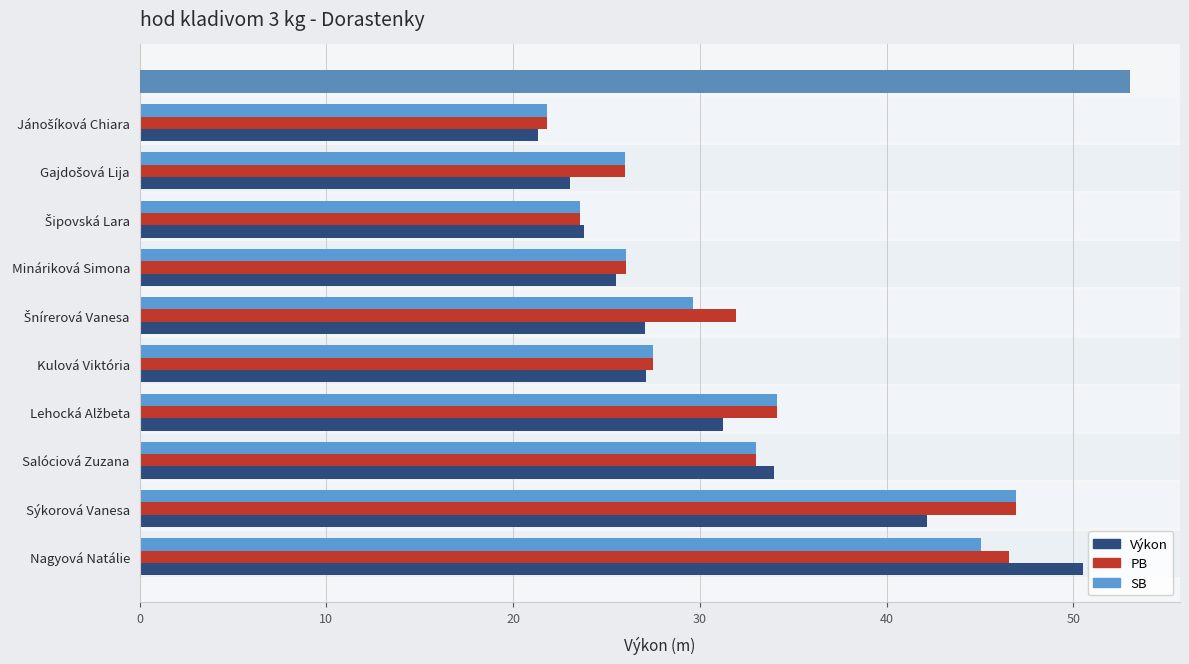

Which series has the largest range (max minus min)?

Výkon